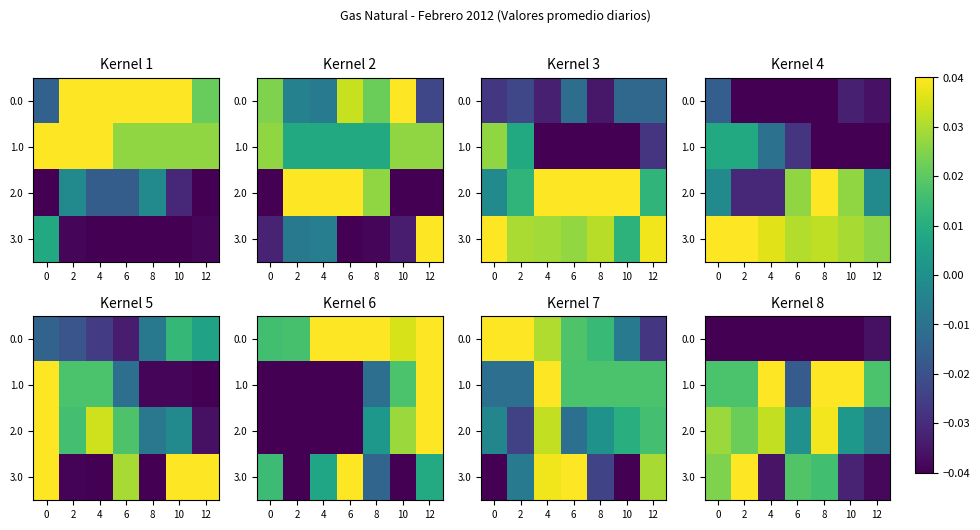

Which series has the widest spread of values?

3.0